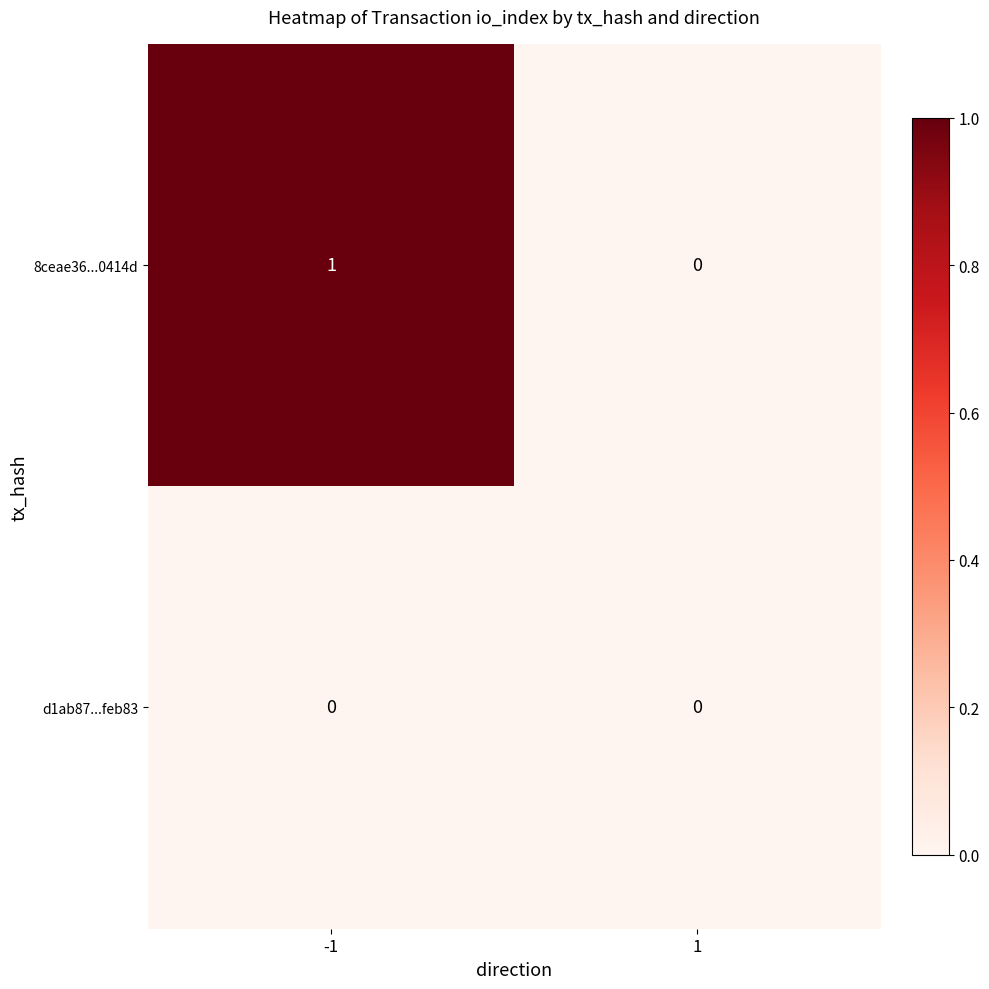

Reading right to left, transcribe all the data shown in this chart.

8ceae36...0414d: 0	1
d1ab87...feb83: 0	0